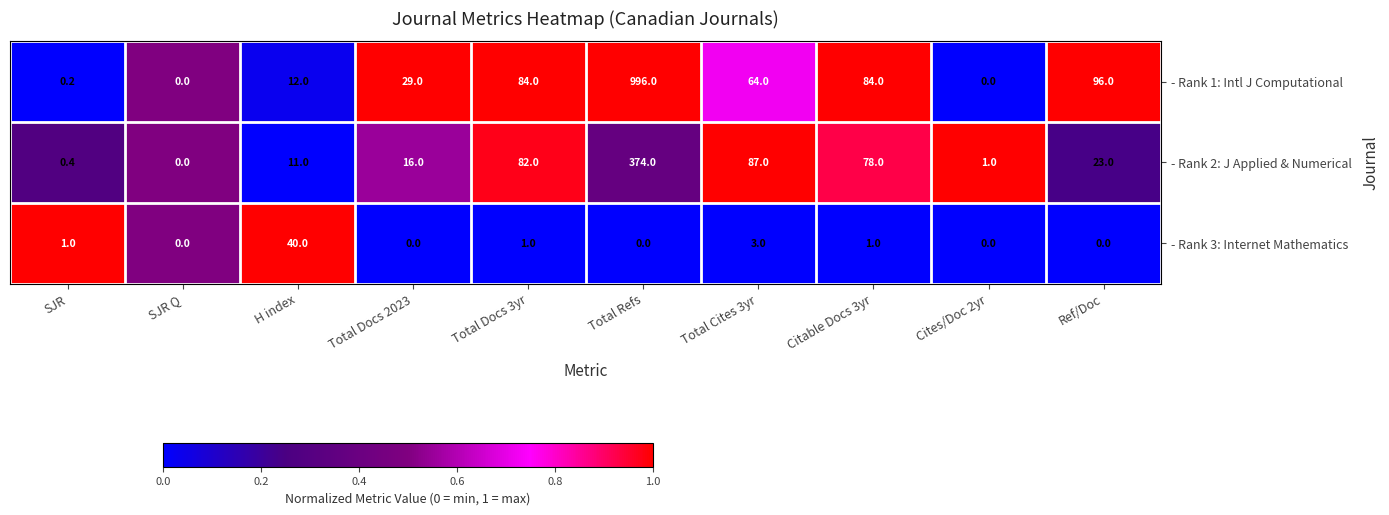

Reading right to left, extract all data points from this chart.

- Rank 1: Intl J Computational: 96.0	0.0	84.0	64.0	996.0	84.0	29.0	12.0	0.0	0.2
- Rank 2: J Applied & Numerical: 23.0	1.0	78.0	87.0	374.0	82.0	16.0	11.0	0.0	0.4
- Rank 3: Internet Mathematics: 0.0	0.0	1.0	3.0	0.0	1.0	0.0	40.0	0.0	1.0